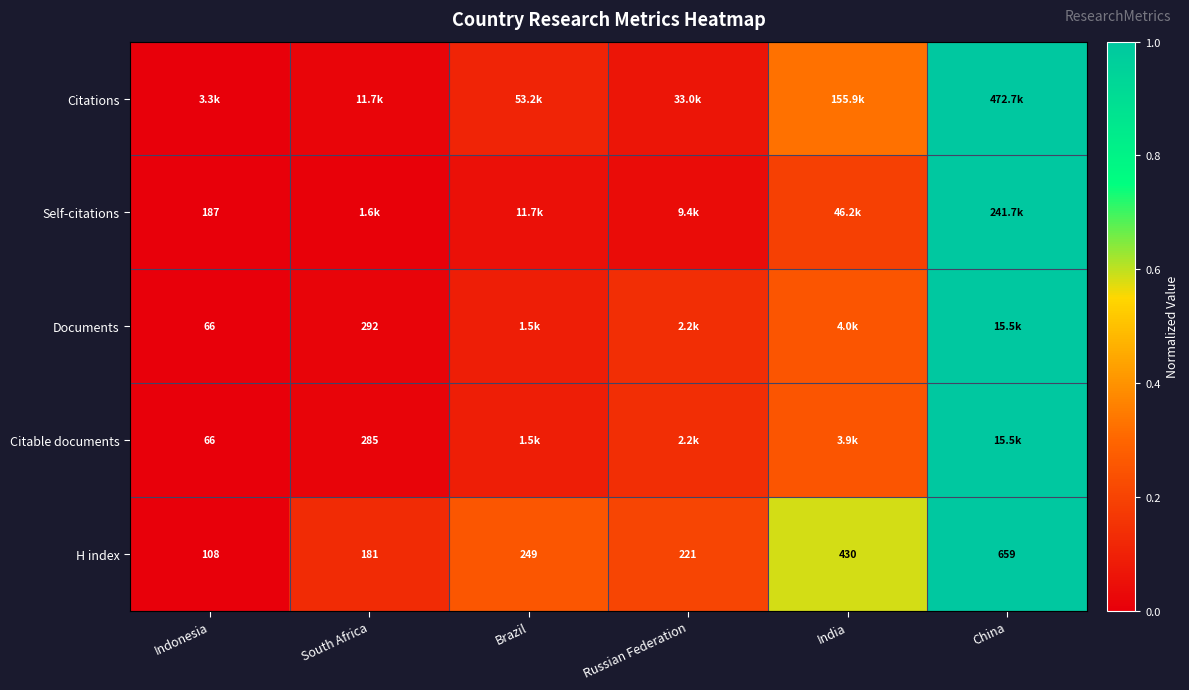

Is the value of Documents at Indonesia greater than the value of H index at Brazil?

No